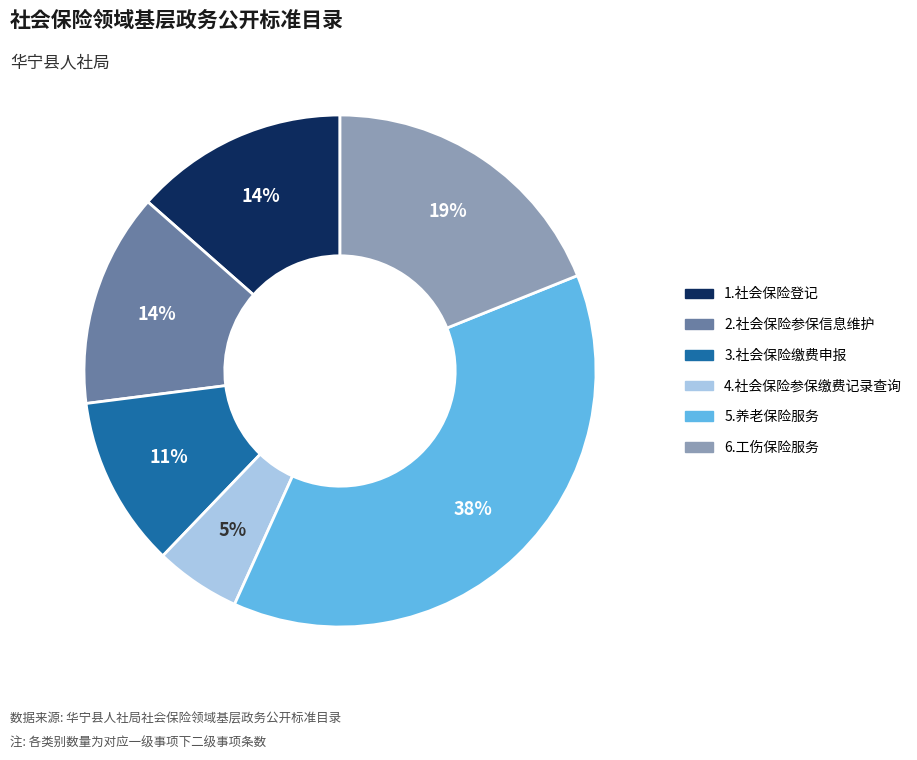

Combined, do 1.社会保险登记 and 3.社会保险缴费申报 account for over 50%?

No